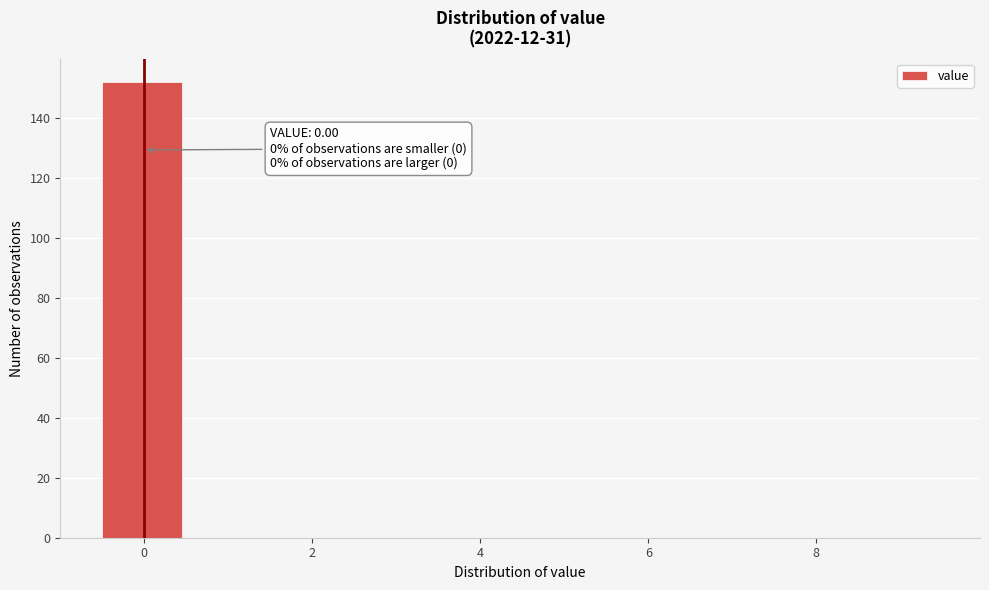

Over which range of the x-axis is the bar tallest?

-0.5 to 0.5